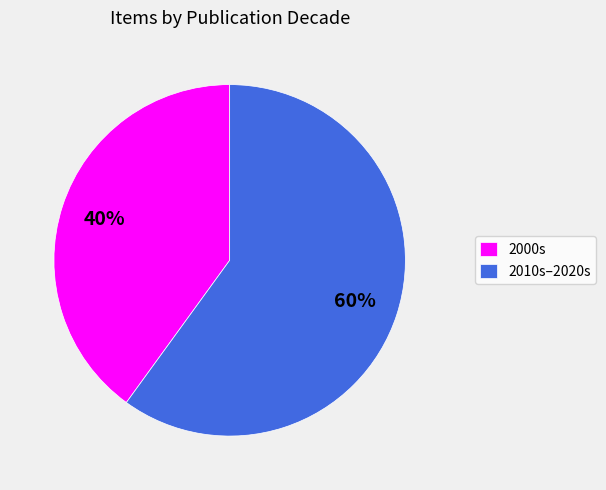

Does any single category account for the majority?

Yes